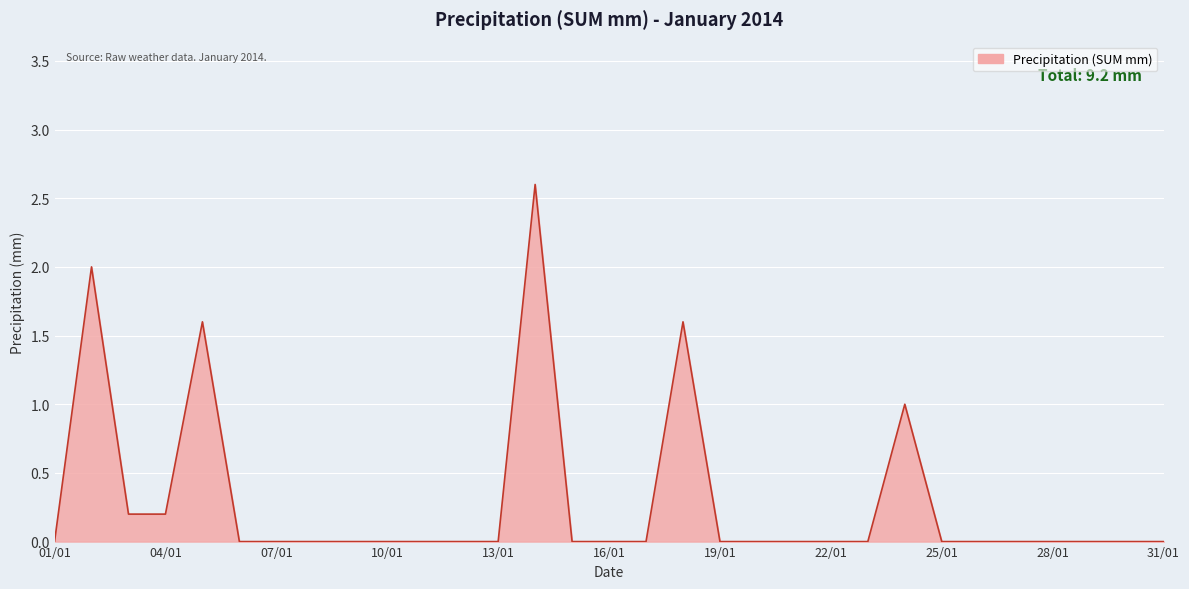

True or false: the data has more than 0 interior local peaks.

True